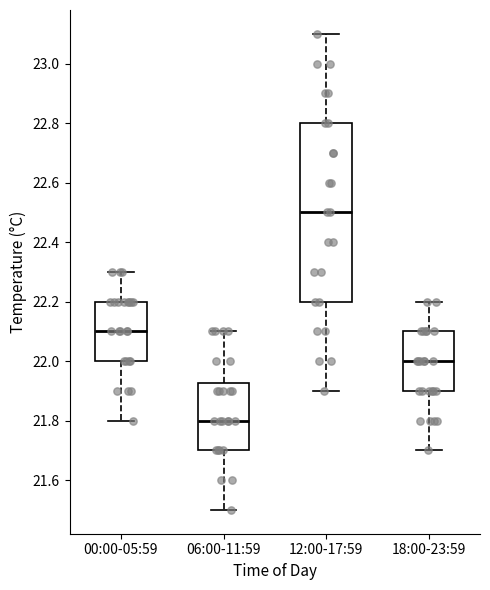

Reading left to right, transcribe this box plot: for each box, give where its median line is, the range the box spans, and where its two whiskers end, as read against the y-axis. The values are not printed on the chart, so give them approximately, as read against the axis.

00:00-05:59: median 22.10, box 22.00 to 22.20, whiskers 21.80 to 22.30
06:00-11:59: median 21.80, box 21.70 to 21.92, whiskers 21.50 to 22.10
12:00-17:59: median 22.50, box 22.20 to 22.80, whiskers 21.90 to 23.10
18:00-23:59: median 22.00, box 21.90 to 22.10, whiskers 21.70 to 22.20